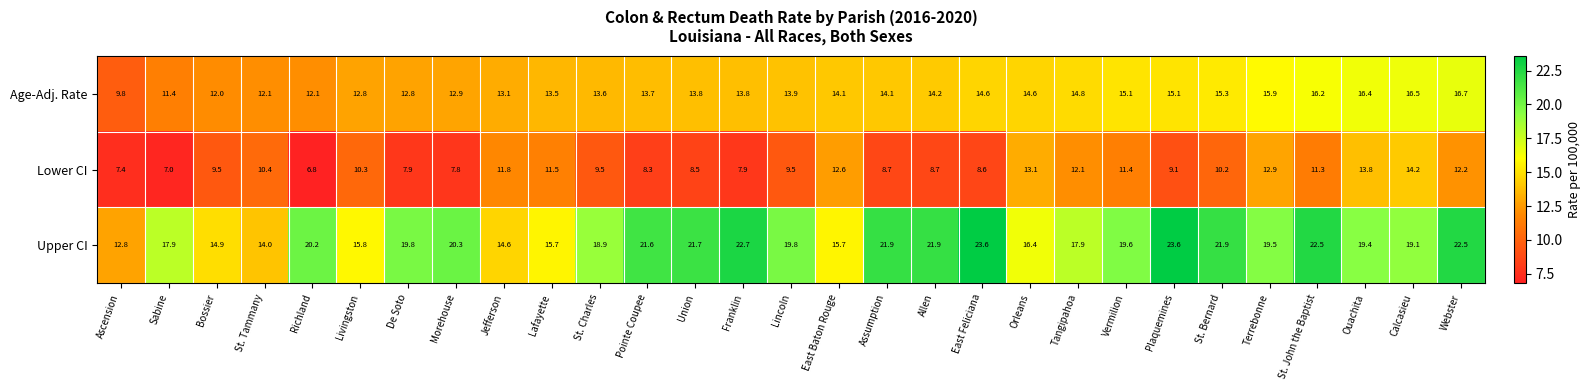

How many data points in Age-Adj. Rate are less than 13?

8